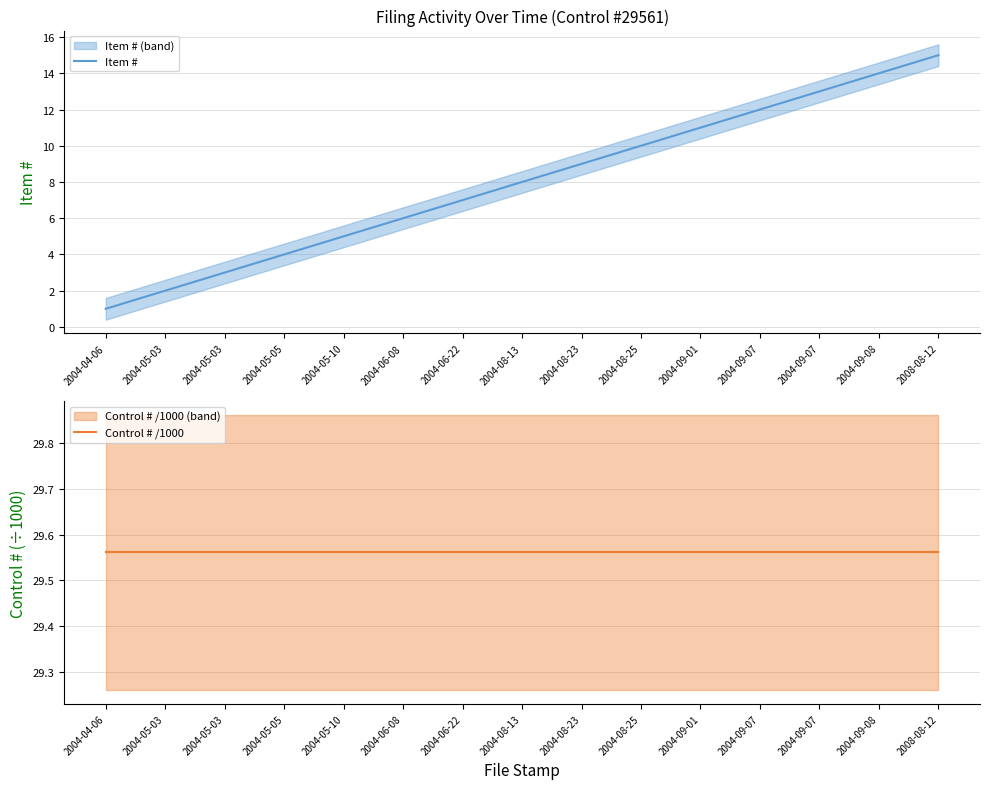

What is the label of the 9th point from the right?

2004-06-22